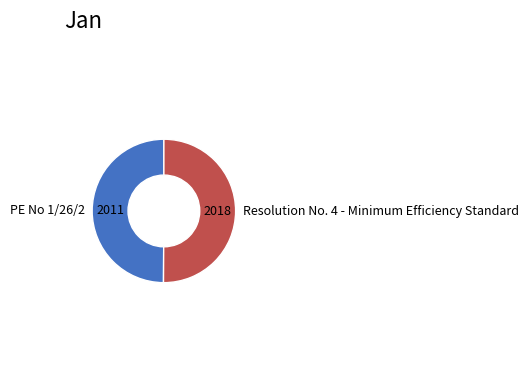

True or false: Resolution No. 4 - Minimum Efficiency Standard accounts for 65% of the total.

False